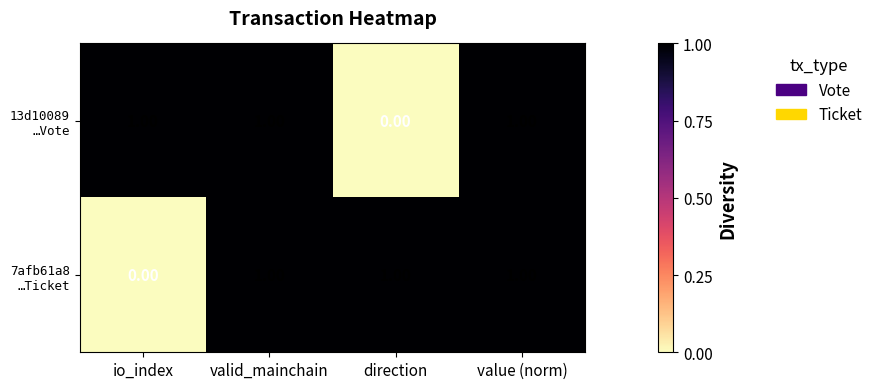

At how many categories does at least one series exceed 0?

4